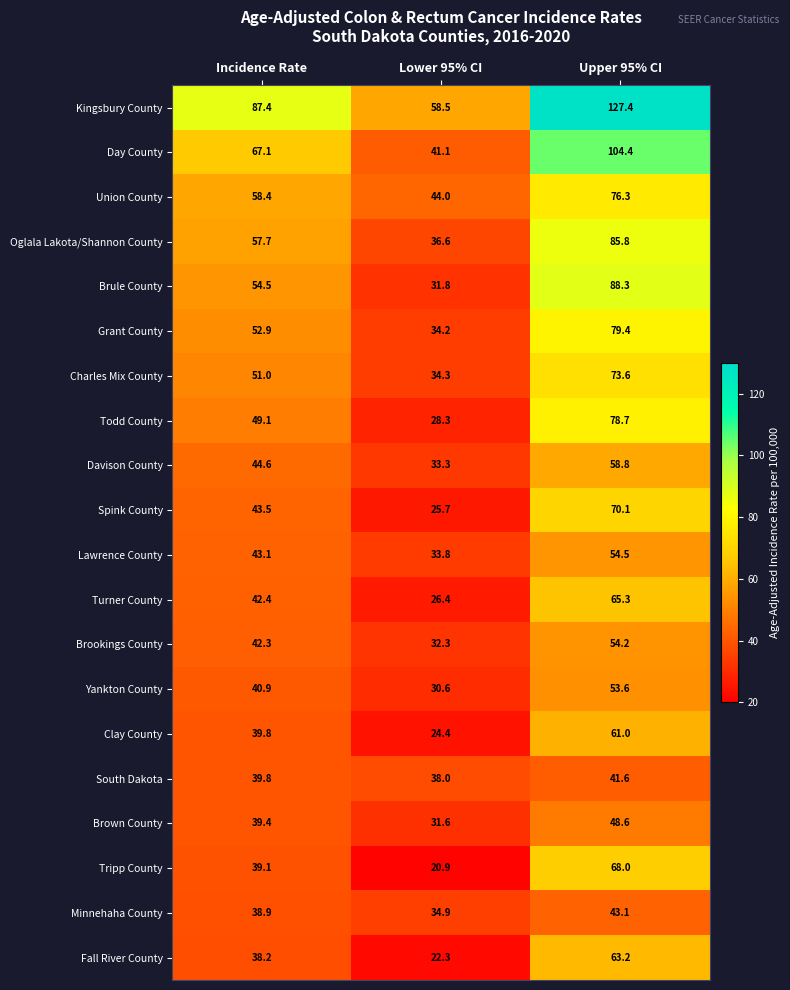

What is the maximum value shown in the chart?

127.4